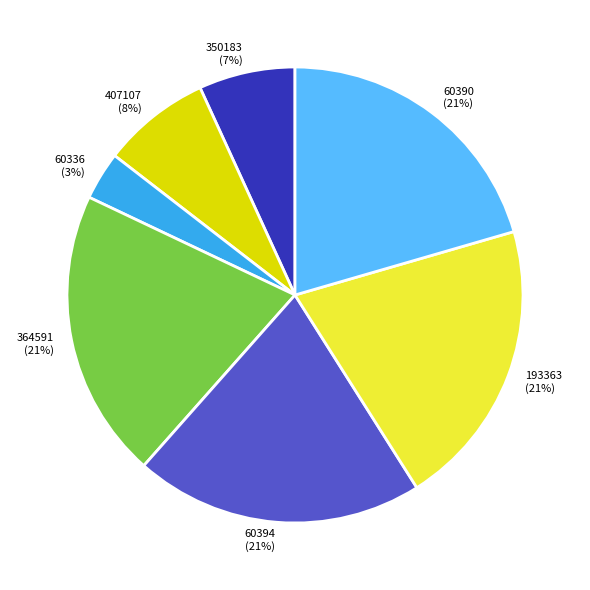

To the nearest percent, what is the difference between the 407107 and 193363 slice percentages?

13%